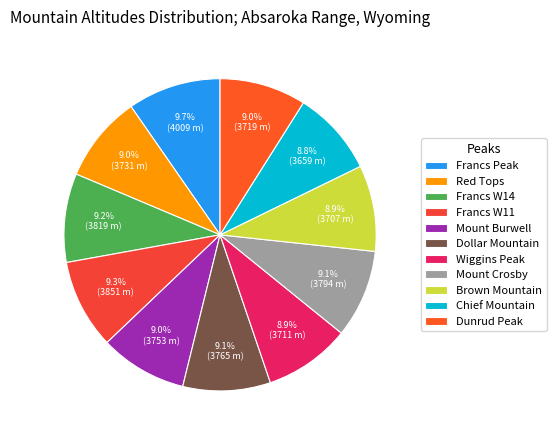

Which slice is the largest?

Francs Peak